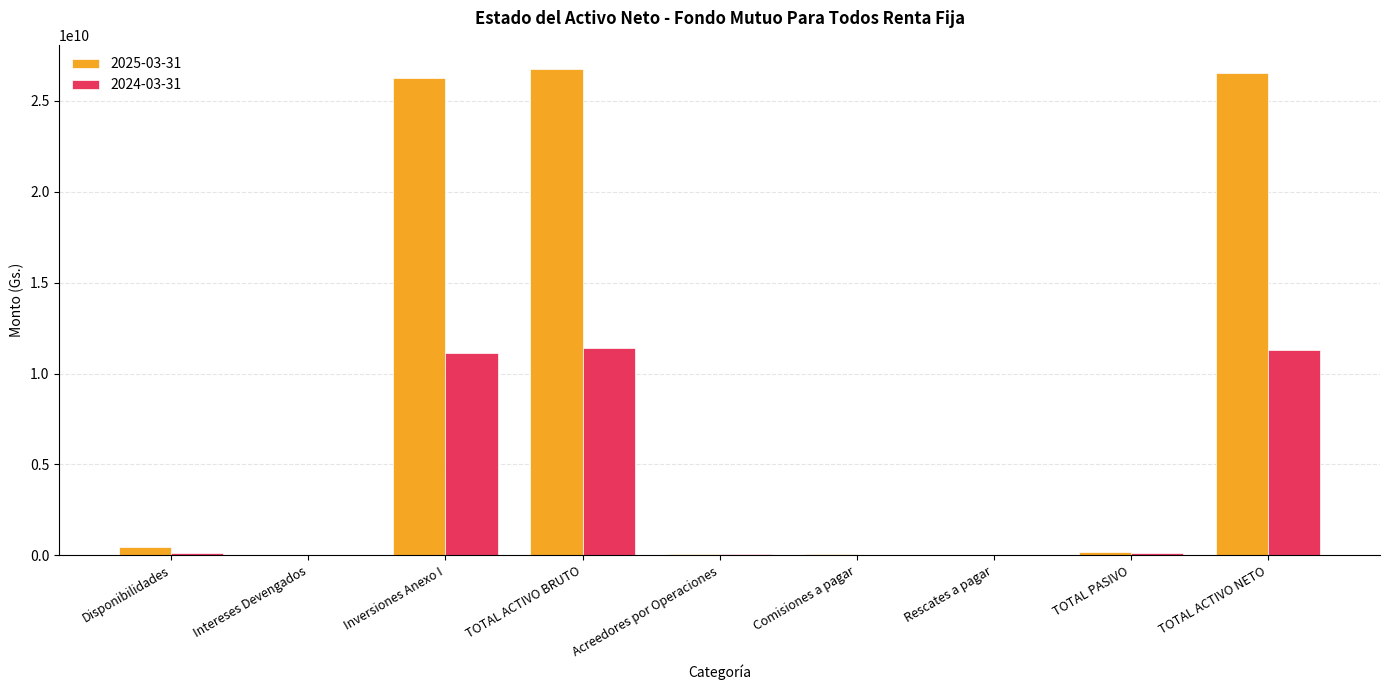

What value does the 2024-03-31 series have at TOTAL PASIVO, to the nearest 50?

106276350